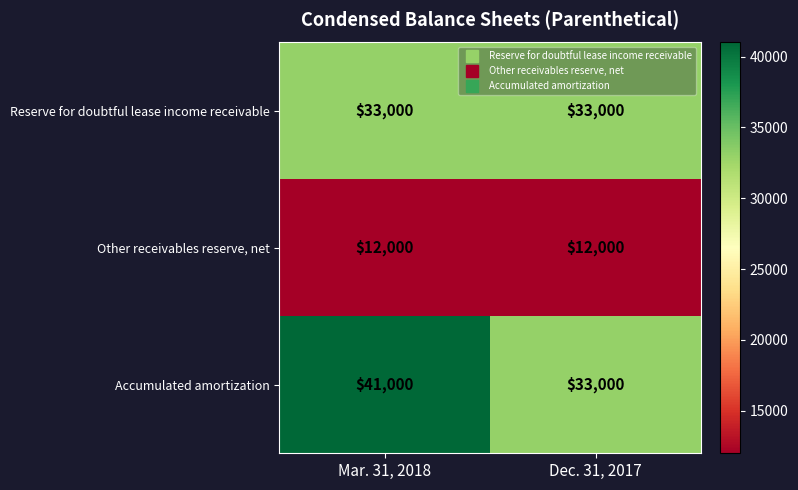

Reading left to right, transcribe all the data shown in this chart.

Reserve for doubtful lease income receivable: 33000	33000
Other receivables reserve, net: 12000	12000
Accumulated amortization: 41000	33000